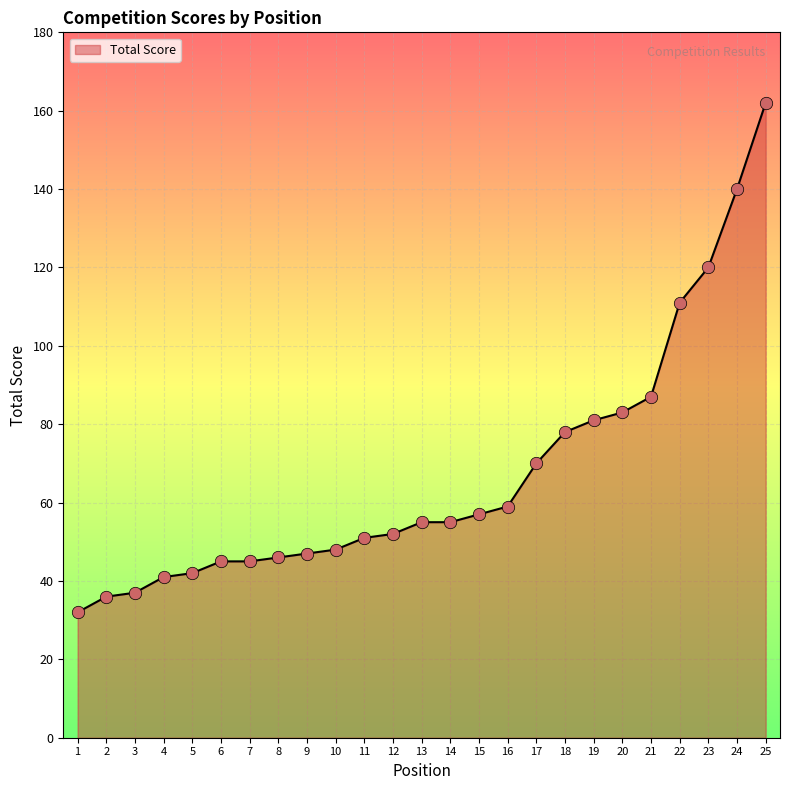

What is the change in value from 11 to 17?

+19